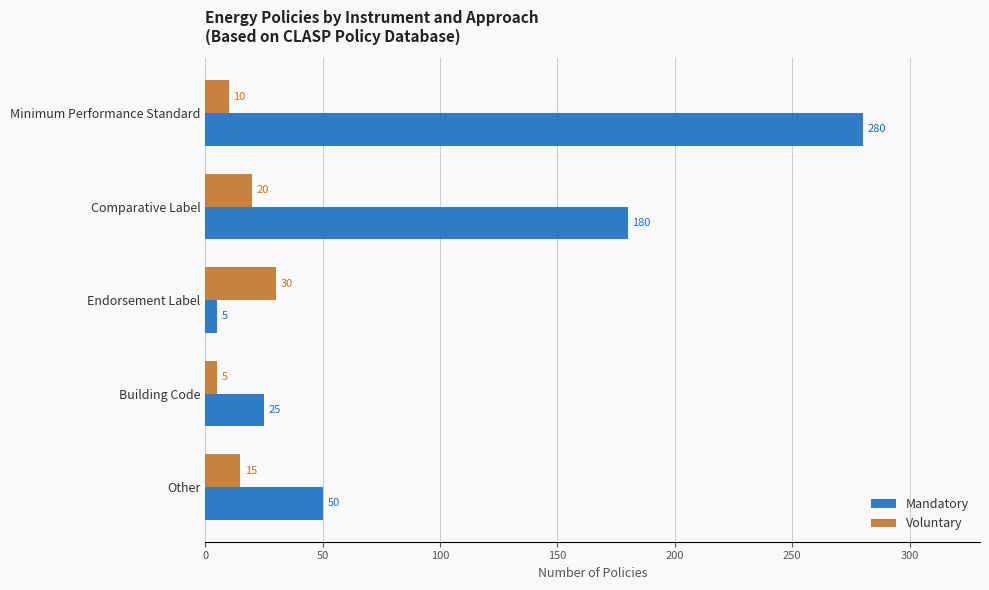

What is the spread (max minus min) of values at Minimum Performance Standard?

270